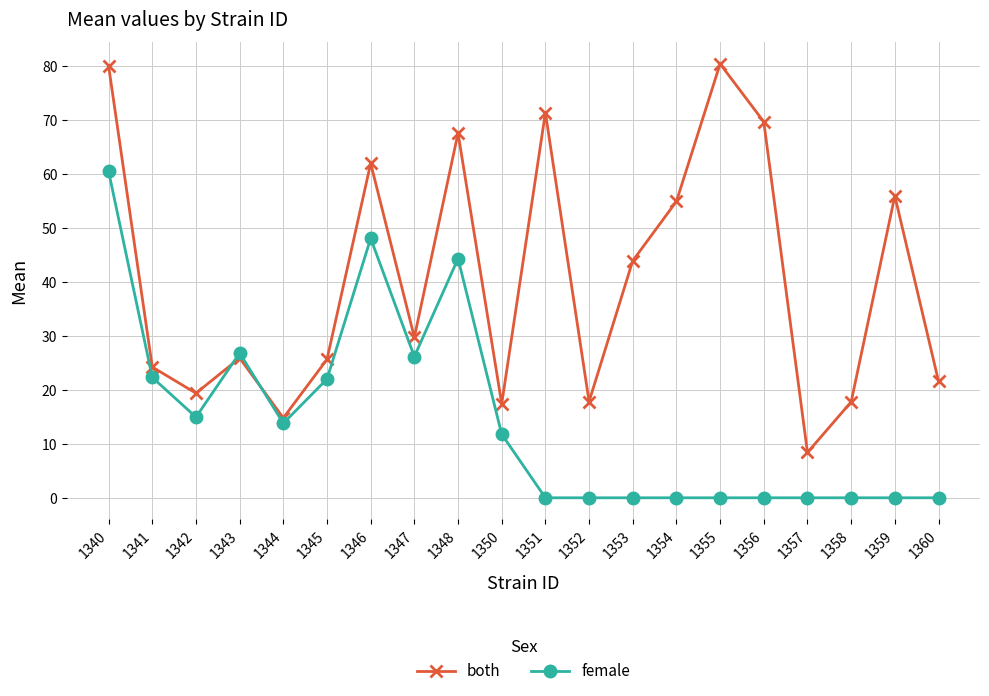

What is the difference between the both values at 1352 and 1356?

51.9